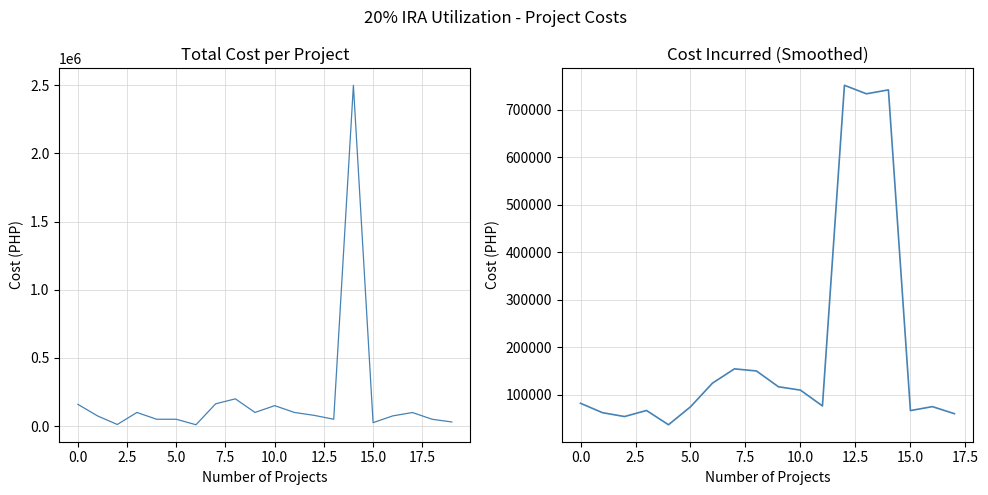

What is the greatest value displayed?

2500000.0